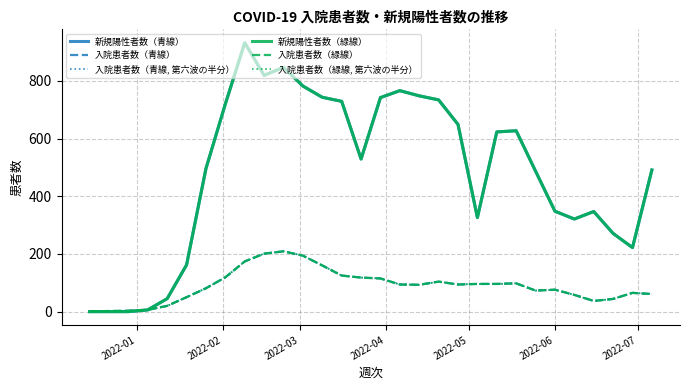

Does the chart have visible grid lines?

Yes